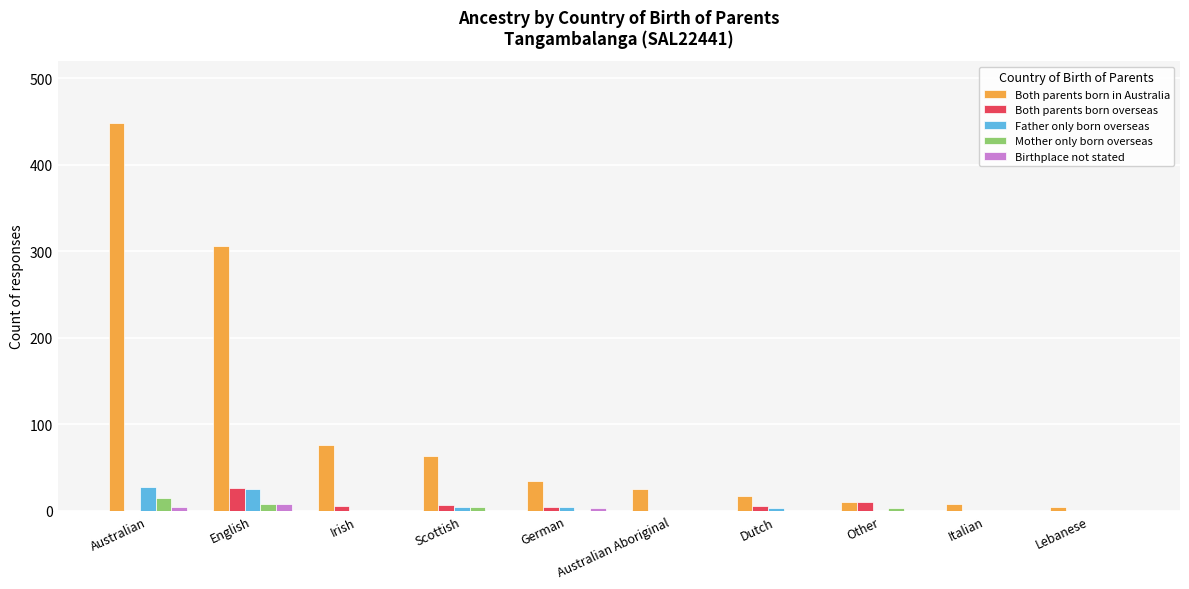

Which series has the largest total across all categories?

Both parents born in Australia